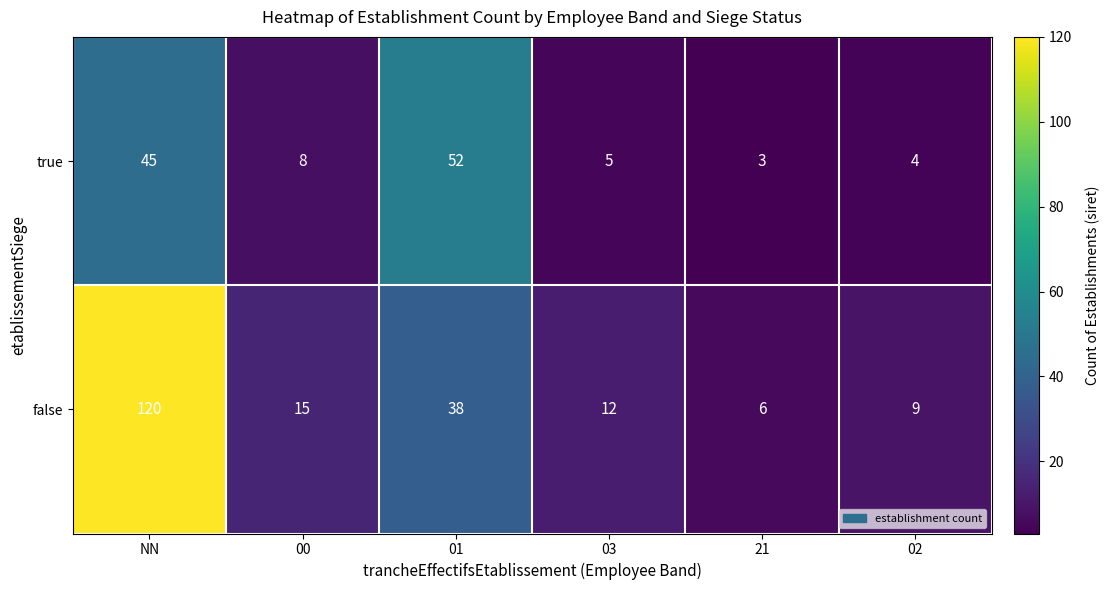

The false series shows 120 at NN. True or false?

True